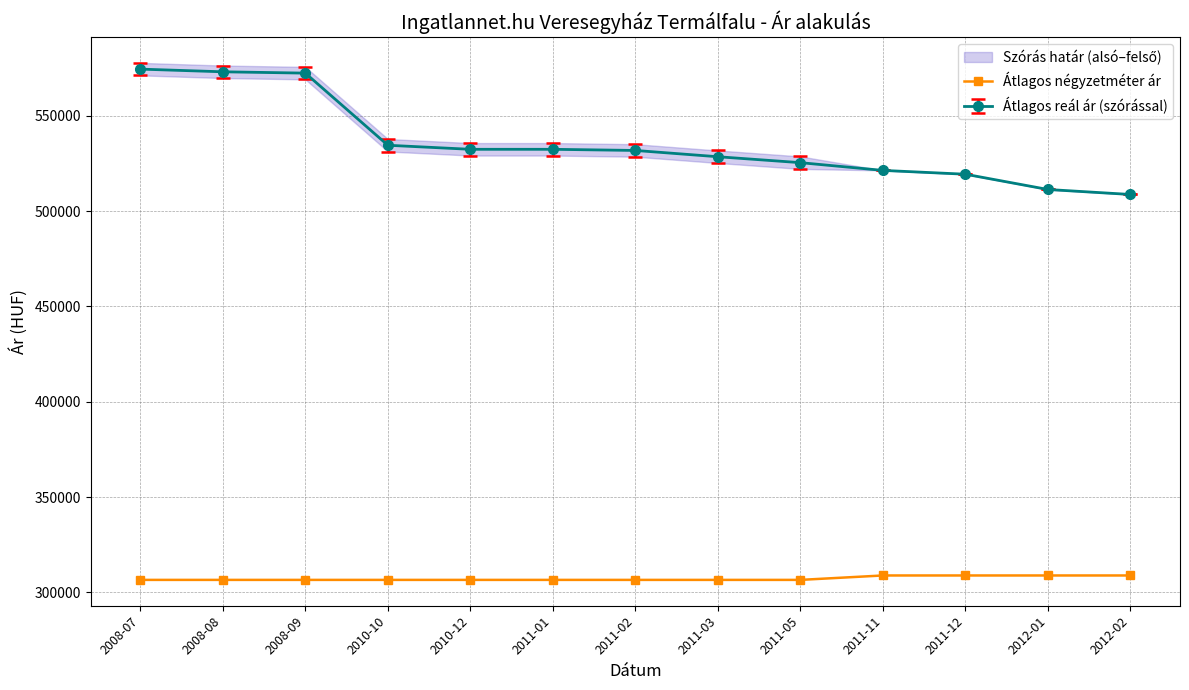

Approximately how many times larger is the value at 2012-01 compared to 2011-02?

1.0